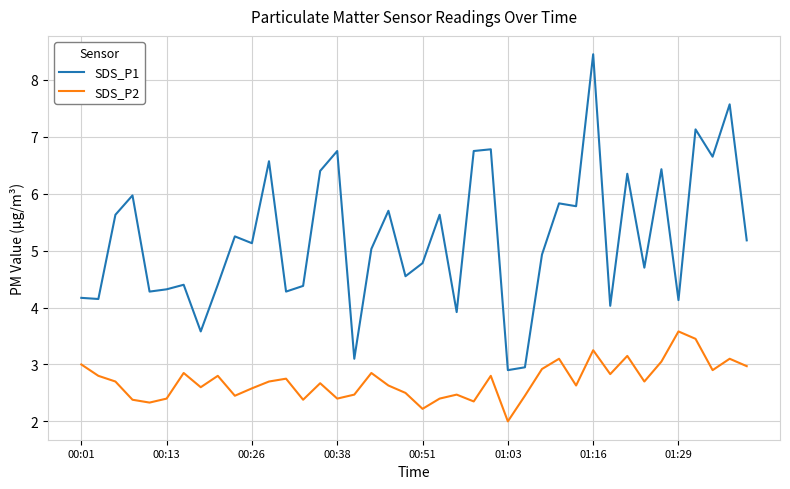

True or false: SDS_P2 and SDS_P1 cross at least once.

False